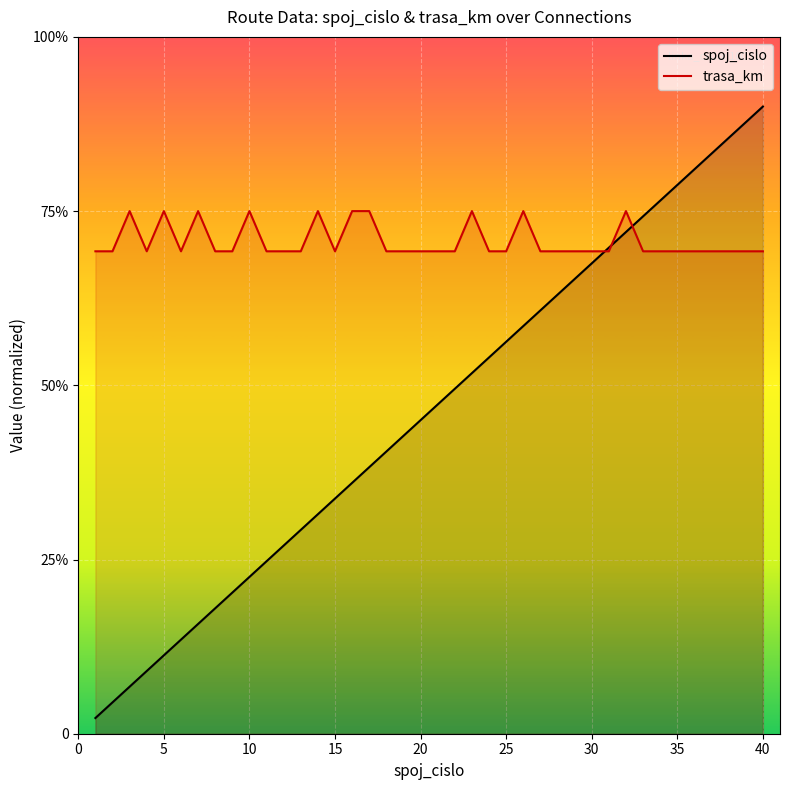

In trasa_km, how many points are lower than both neighbors (excluding endpoints)?

3